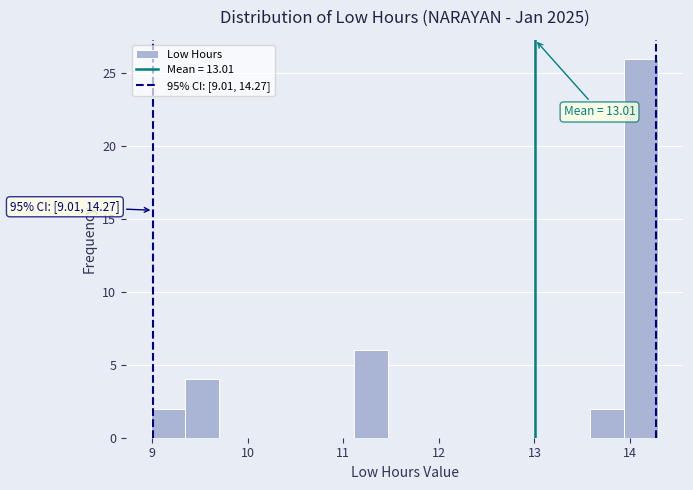

Read against the x-axis, roughly where is the centre of the tallest bar?

14.1